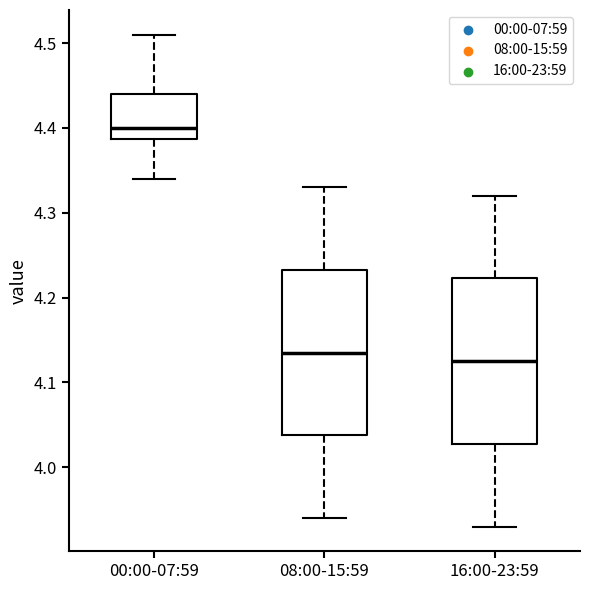

Where does the upper whisker of the box for 00:00-07:59 end on the y-axis? The values are not printed on the chart, so give them approximately, as read against the axis.

4.51